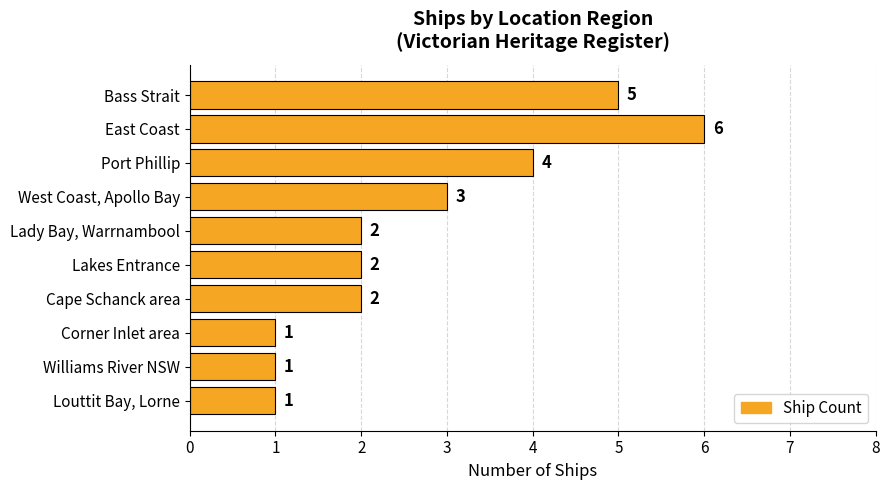

The chart shows a value of 1 at Lady Bay, Warrnambool. True or false?

False